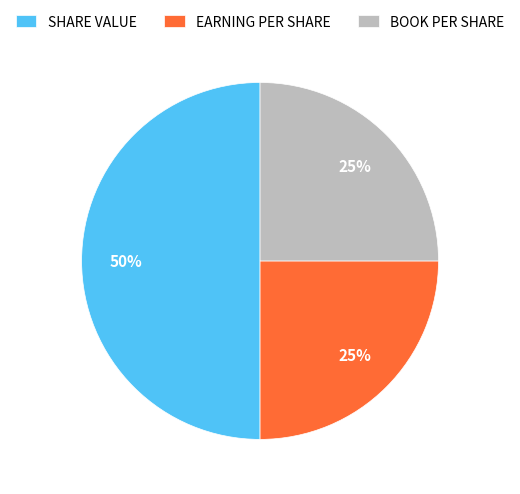

How many segments does this pie chart have?

3